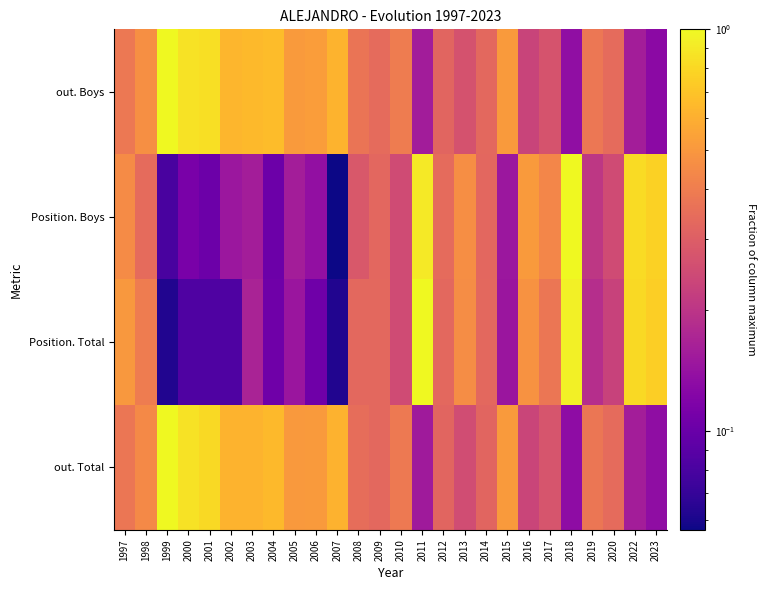

How many series are shown in this chart?

4